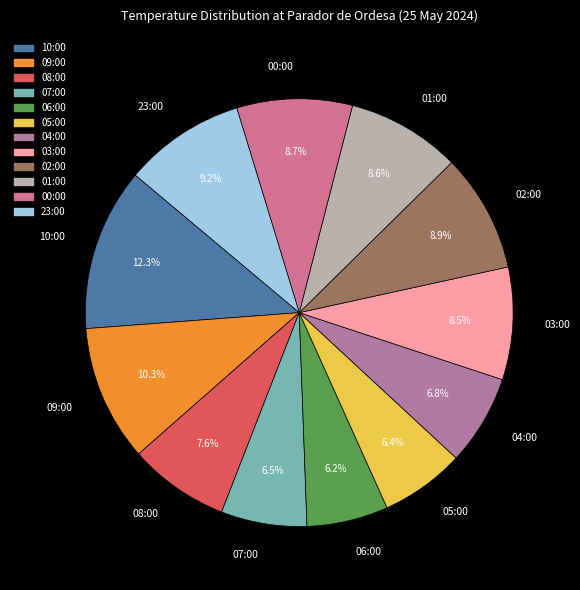

Approximately how many times larger is the value at 05:00 compared to 08:00?

0.8